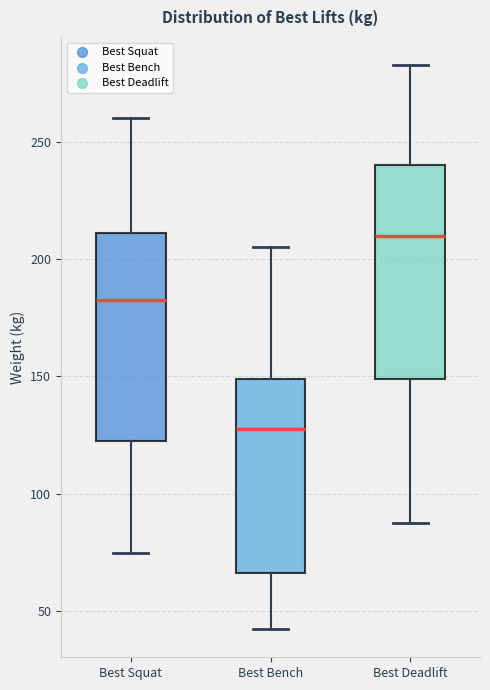

Which box has the highest median line?

Best Deadlift